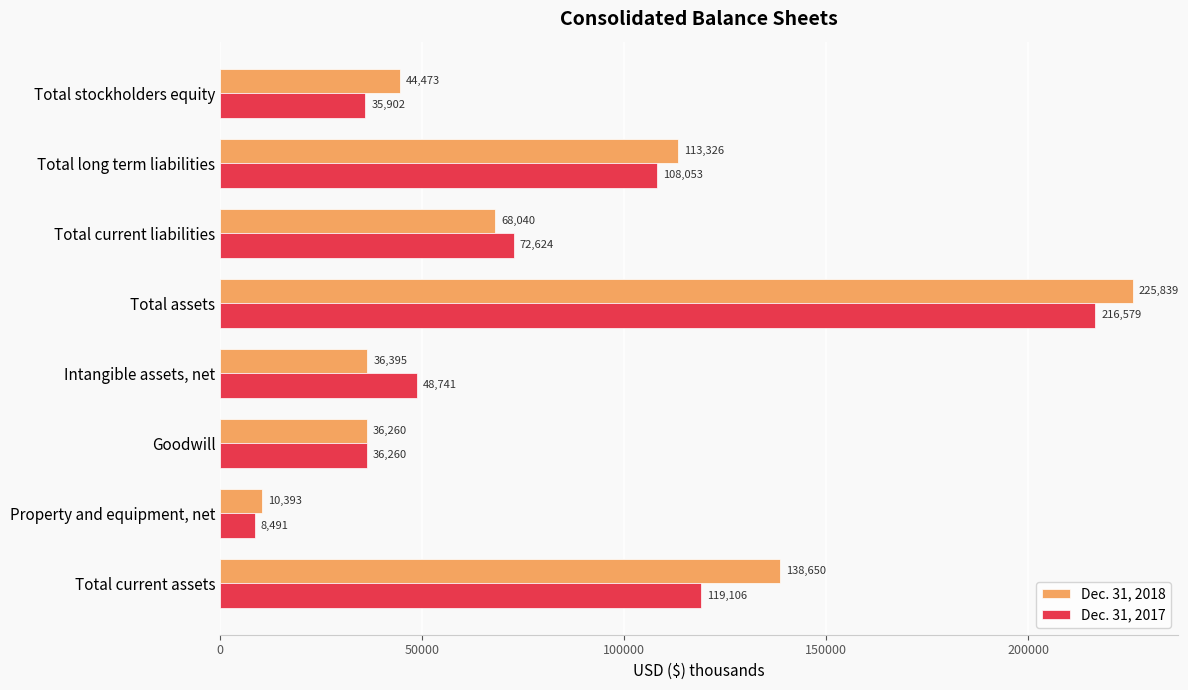

Which series has the largest range (max minus min)?

Dec. 31, 2018